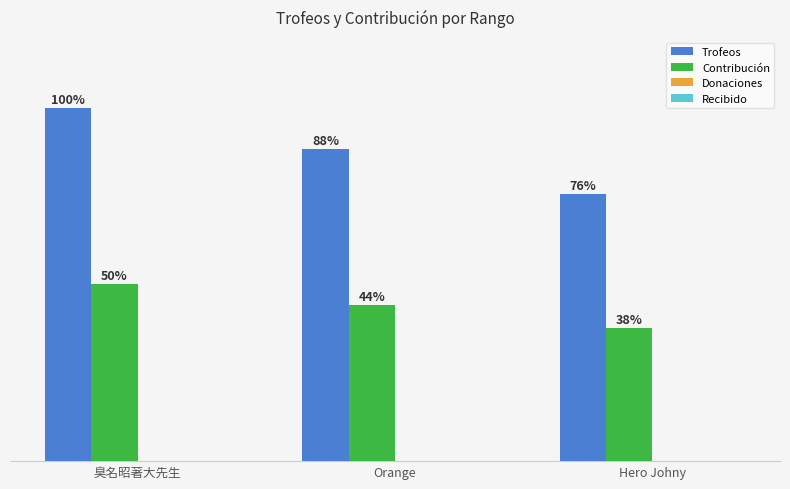

Does the chart contain any negative values?

No